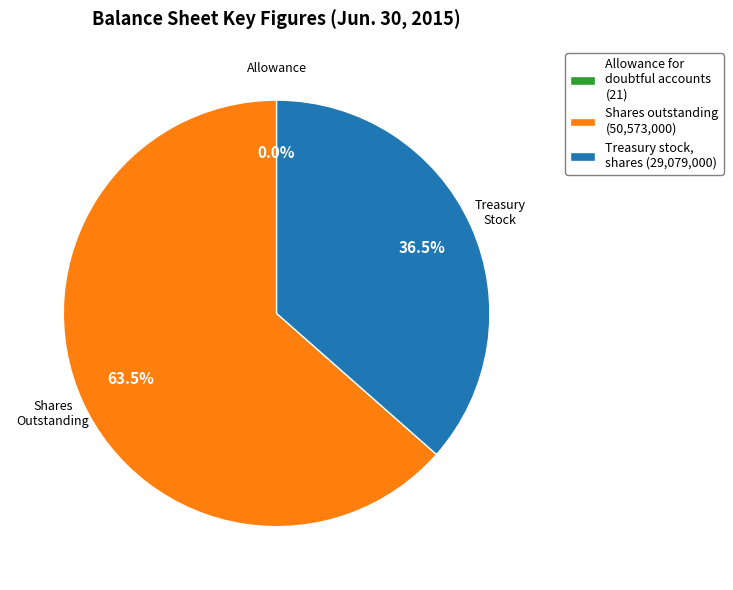

Does any single category account for the majority?

Yes